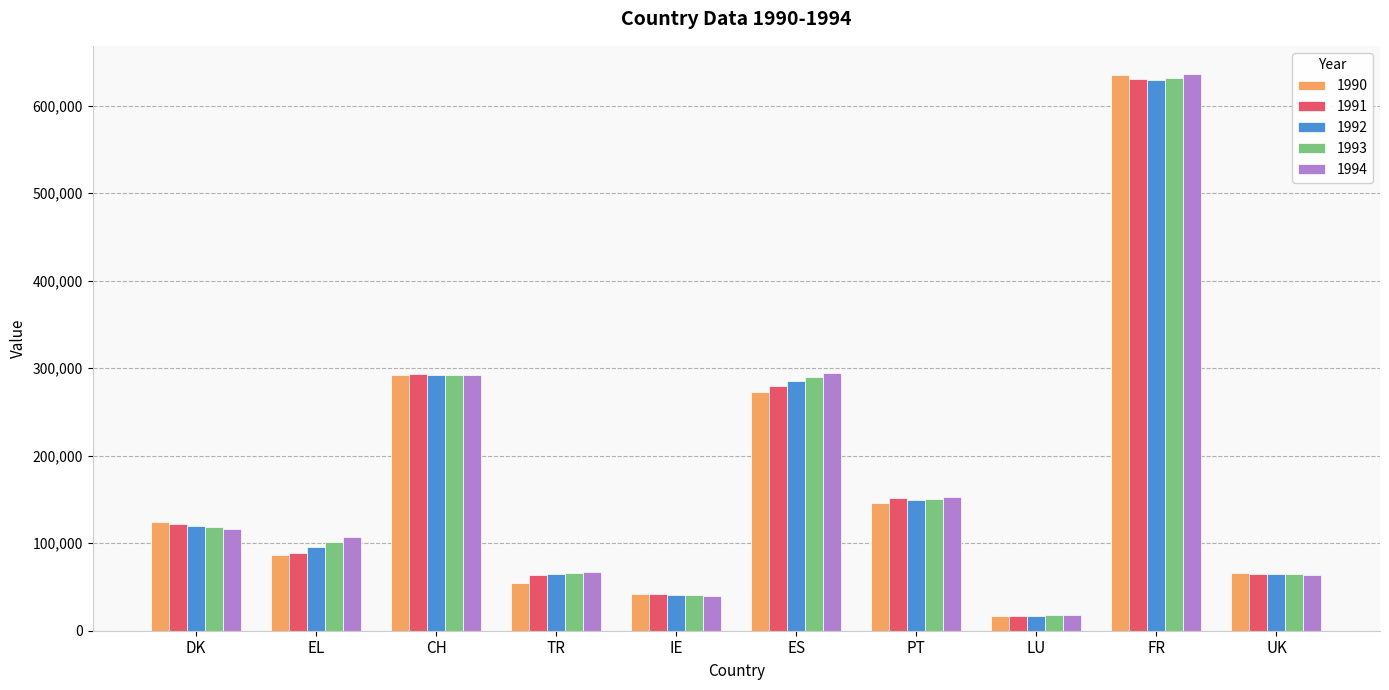

What is the difference between the maximum and minimum values in the 1991 series?

614199